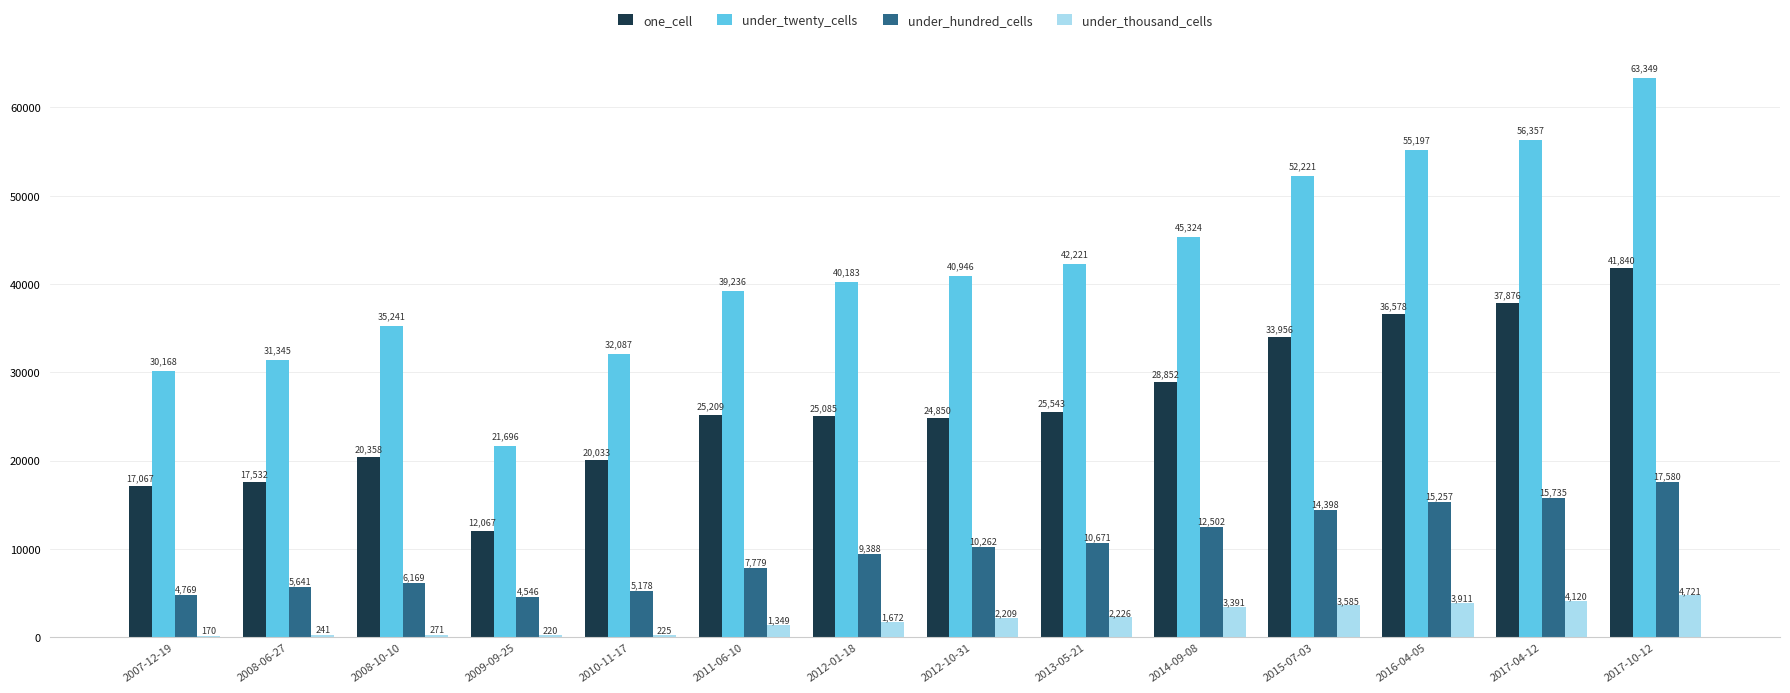

Reading right to left, transcribe all the data shown in this chart.

one_cell: 2017-10-12=41840	2017-04-12=37876	2016-04-05=36578	2015-07-03=33956	2014-09-08=28852	2013-05-21=25543	2012-10-31=24850	2012-01-18=25085	2011-06-10=25209	2010-11-17=20033	2009-09-25=12067	2008-10-10=20358	2008-06-27=17532	2007-12-19=17067
under_twenty_cells: 2017-10-12=63349	2017-04-12=56357	2016-04-05=55197	2015-07-03=52221	2014-09-08=45324	2013-05-21=42221	2012-10-31=40946	2012-01-18=40183	2011-06-10=39236	2010-11-17=32087	2009-09-25=21696	2008-10-10=35241	2008-06-27=31345	2007-12-19=30168
under_hundred_cells: 2017-10-12=17580	2017-04-12=15735	2016-04-05=15257	2015-07-03=14398	2014-09-08=12502	2013-05-21=10671	2012-10-31=10262	2012-01-18=9388	2011-06-10=7779	2010-11-17=5178	2009-09-25=4546	2008-10-10=6169	2008-06-27=5641	2007-12-19=4769
under_thousand_cells: 2017-10-12=4721	2017-04-12=4120	2016-04-05=3911	2015-07-03=3585	2014-09-08=3391	2013-05-21=2226	2012-10-31=2209	2012-01-18=1672	2011-06-10=1349	2010-11-17=225	2009-09-25=220	2008-10-10=271	2008-06-27=241	2007-12-19=170